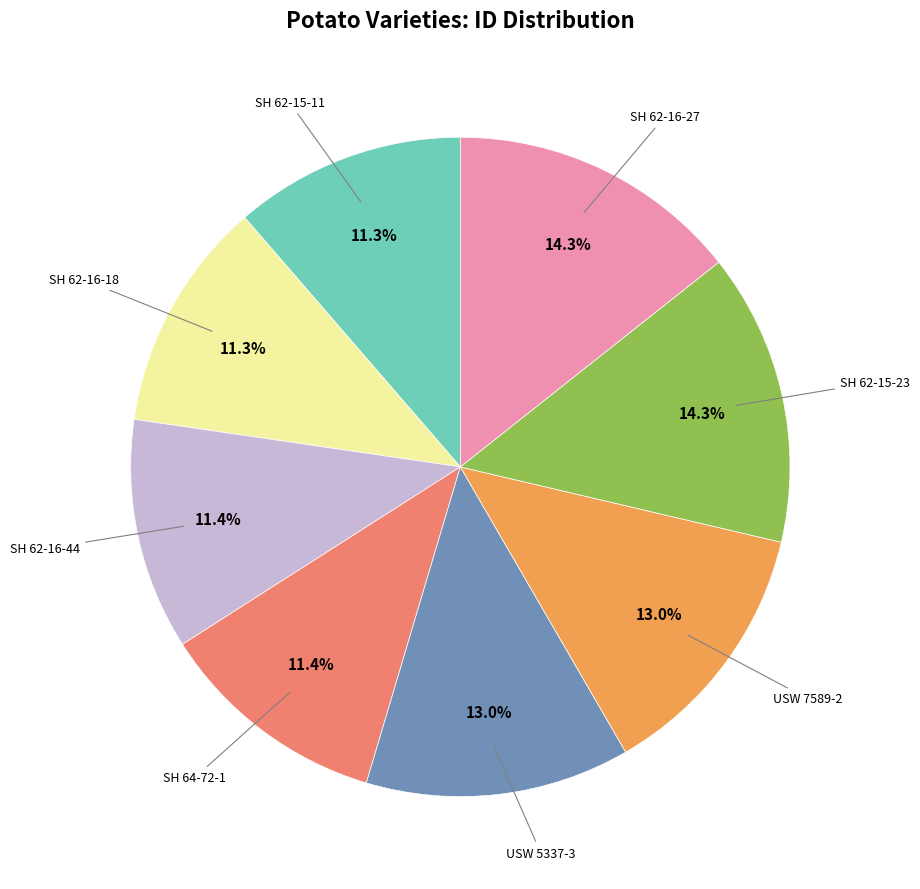

Is there a majority slice in this chart?

No